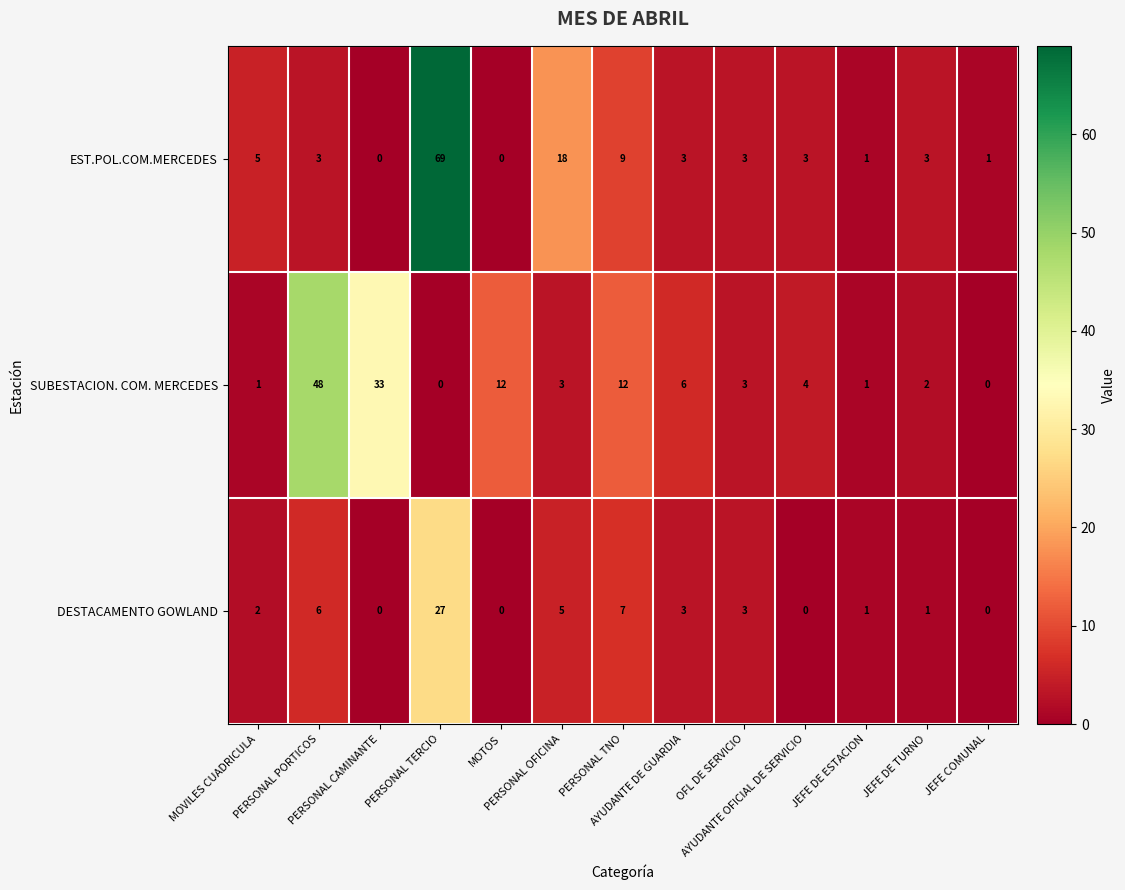

Rank the series by their maximum value, from highest to lowest.

EST.POL.COM.MERCEDES, SUBESTACION. COM. MERCEDES, DESTACAMENTO GOWLAND